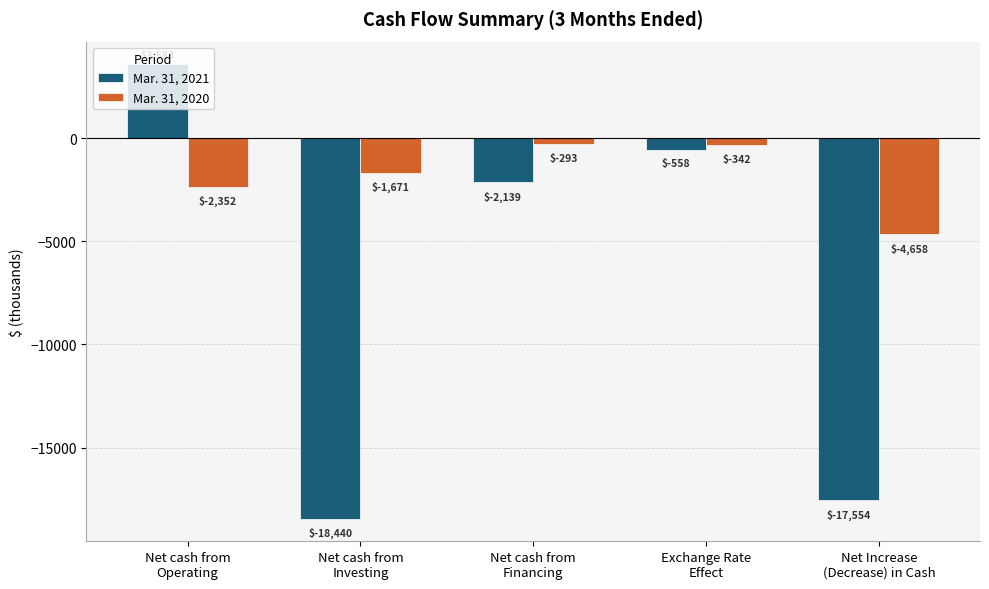

Reading left to right, transcribe all the data shown in this chart.

Mar. 31, 2021: Net cash from
Operating=3583	Net cash from
Investing=-18440	Net cash from
Financing=-2139	Exchange Rate
Effect=-558	Net Increase
(Decrease) in Cash=-17554
Mar. 31, 2020: Net cash from
Operating=-2352	Net cash from
Investing=-1671	Net cash from
Financing=-293	Exchange Rate
Effect=-342	Net Increase
(Decrease) in Cash=-4658